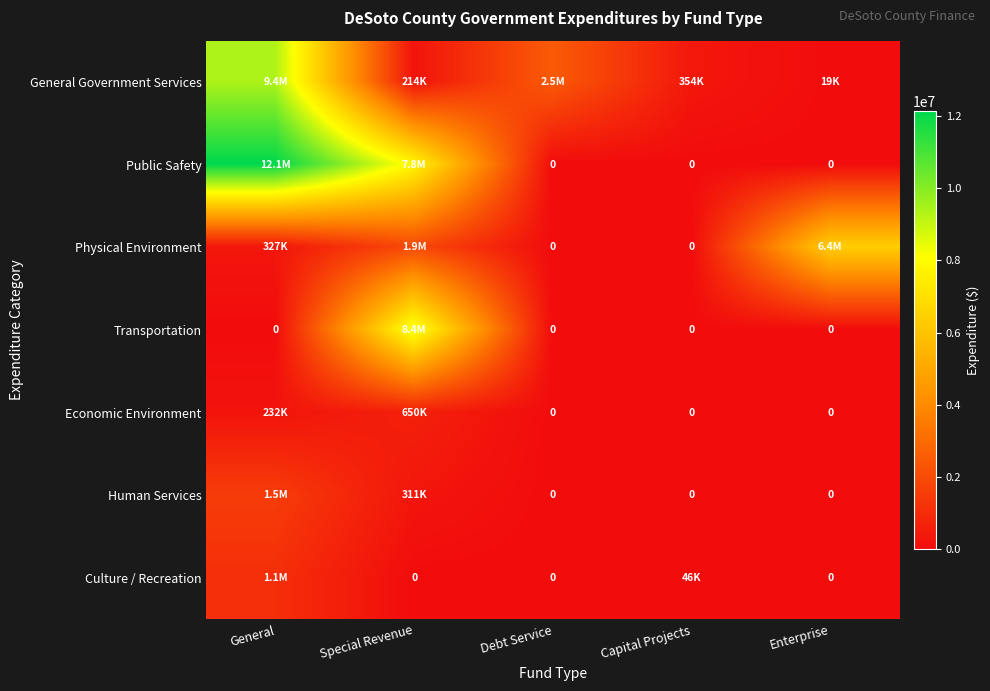

At which category is the sum across all series the highest?

General